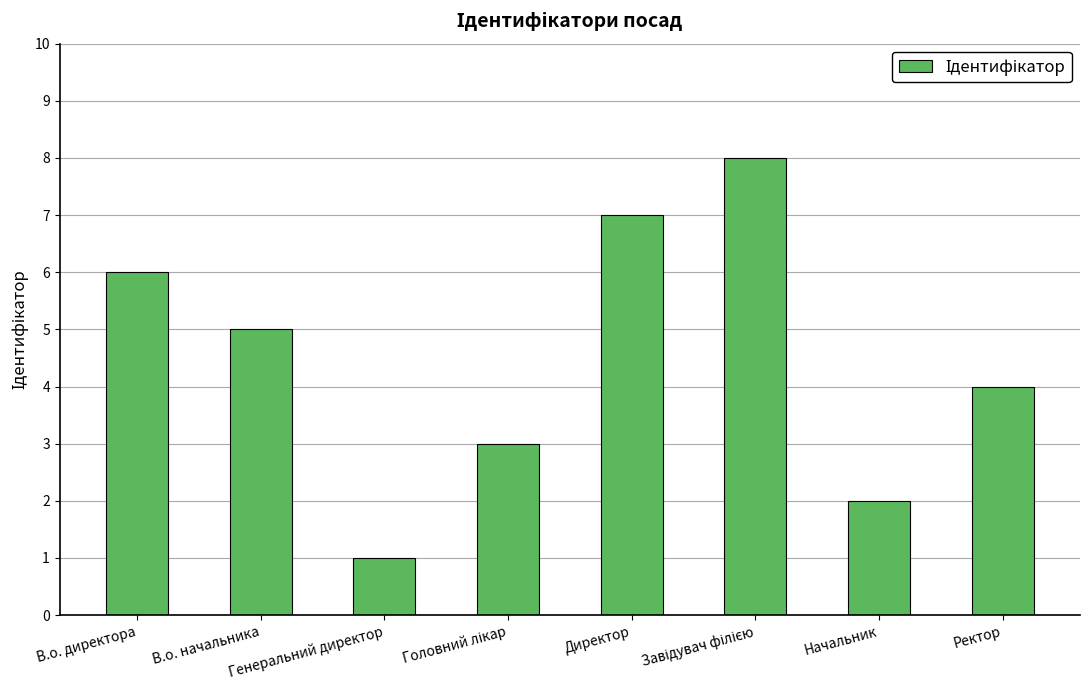

Reading right to left, extract all data points from this chart.

4	2	8	7	3	1	5	6